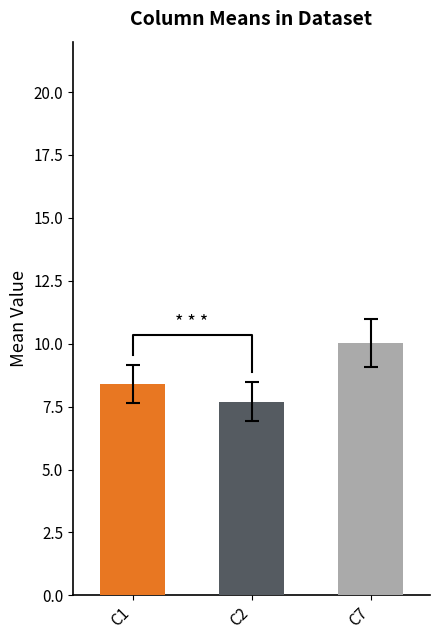

Is it true that C2 equals 2 at 16?

False